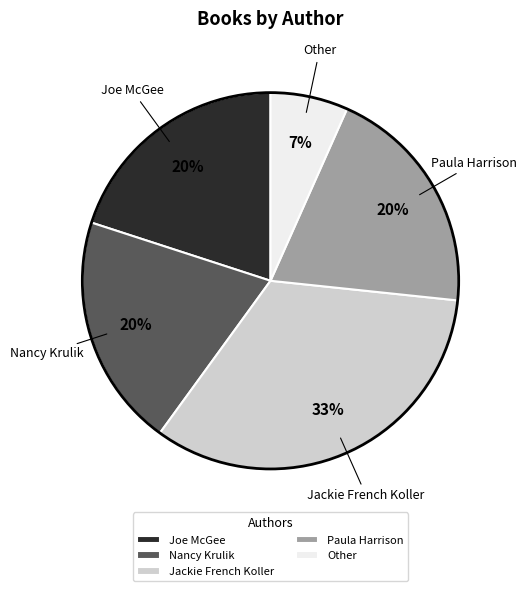

What percentage is the Joe McGee slice, to the nearest percent?

20%